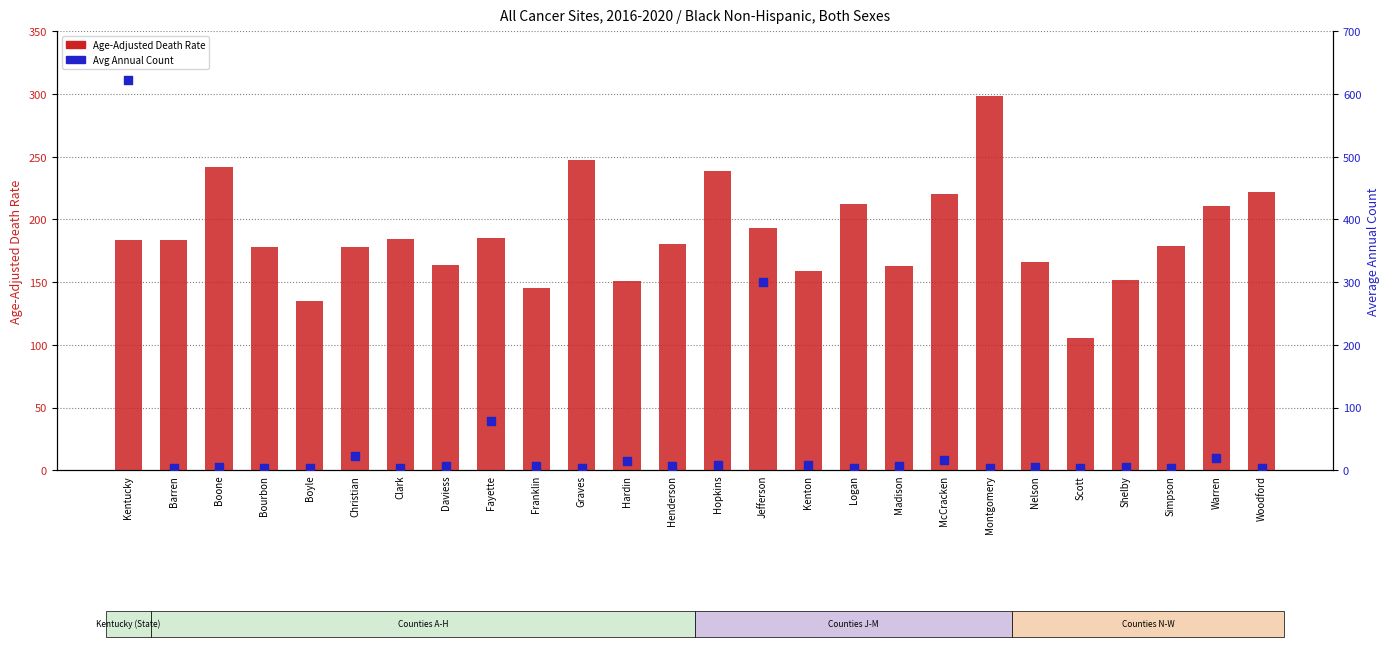

Which series reaches the maximum Y coordinate?

Average Annual Count